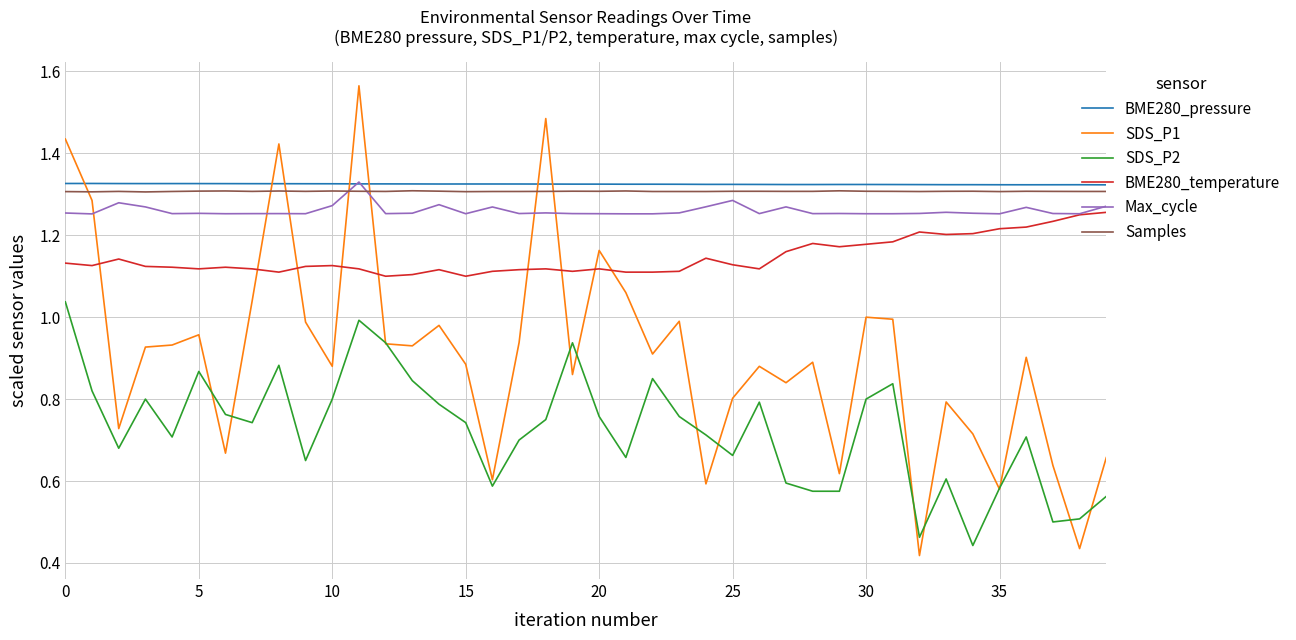

Which series has the largest range (max minus min)?

SDS_P1